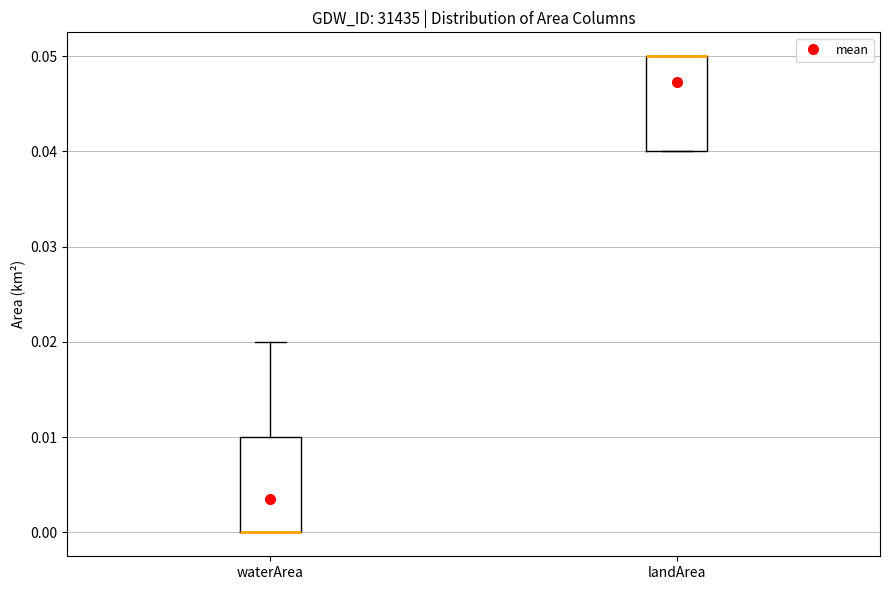

Where is the upper edge of the box for landArea on the y-axis? The values are not printed on the chart, so give them approximately, as read against the axis.

0.05